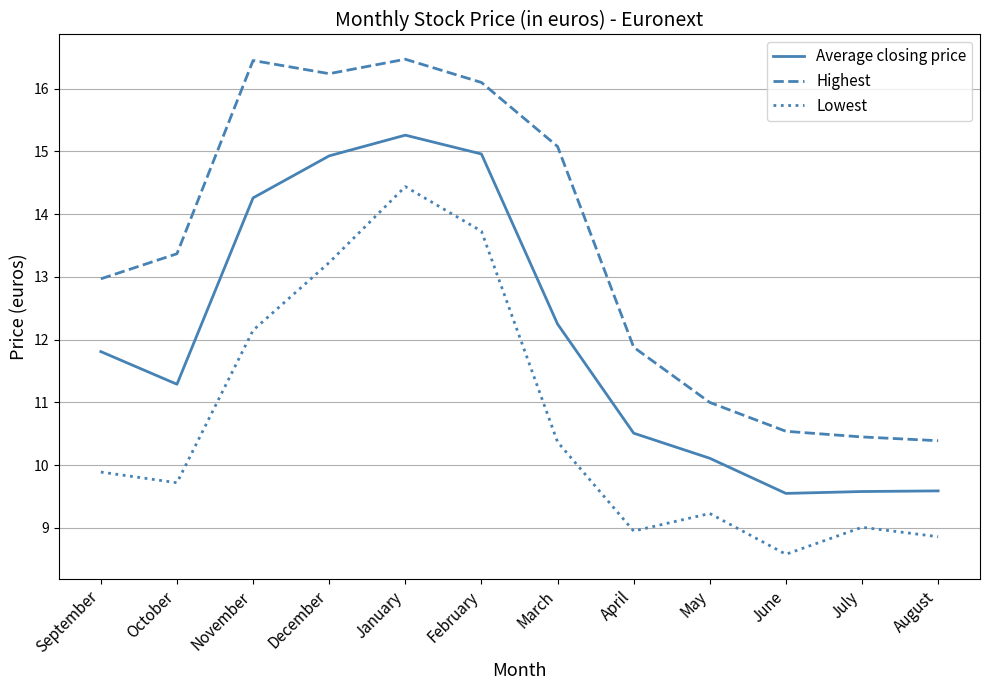

Is this an area chart (filled region under the line)?

No